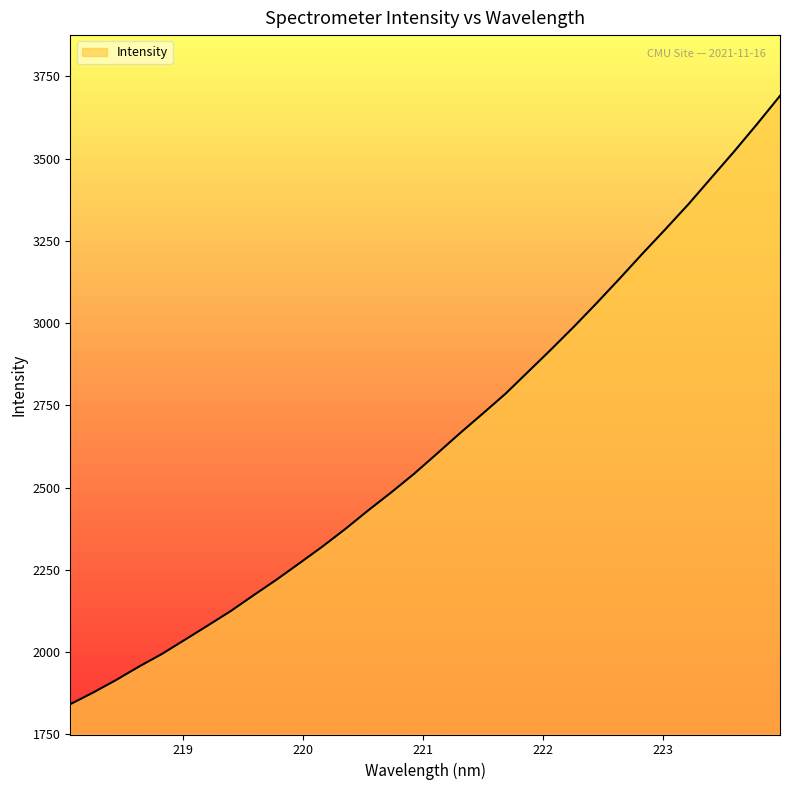

What is the difference between the maximum and minimum values?

1849.0